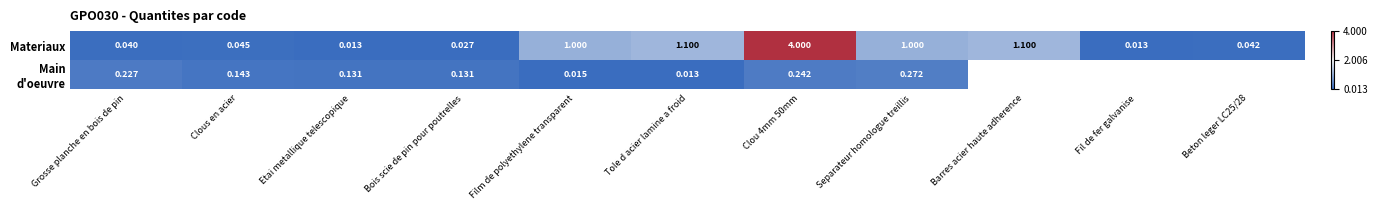

Between Bois scie de pin pour poutrelles and Separateur homologue treillis, which series saw the biggest shift?

Materiaux